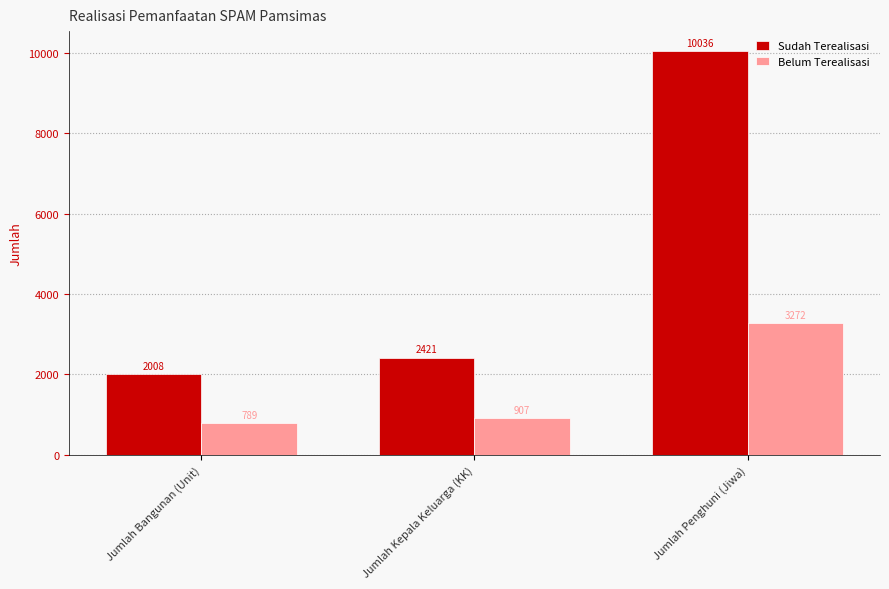

Rank the series by their maximum value, from highest to lowest.

Sudah Terealisasi, Belum Terealisasi